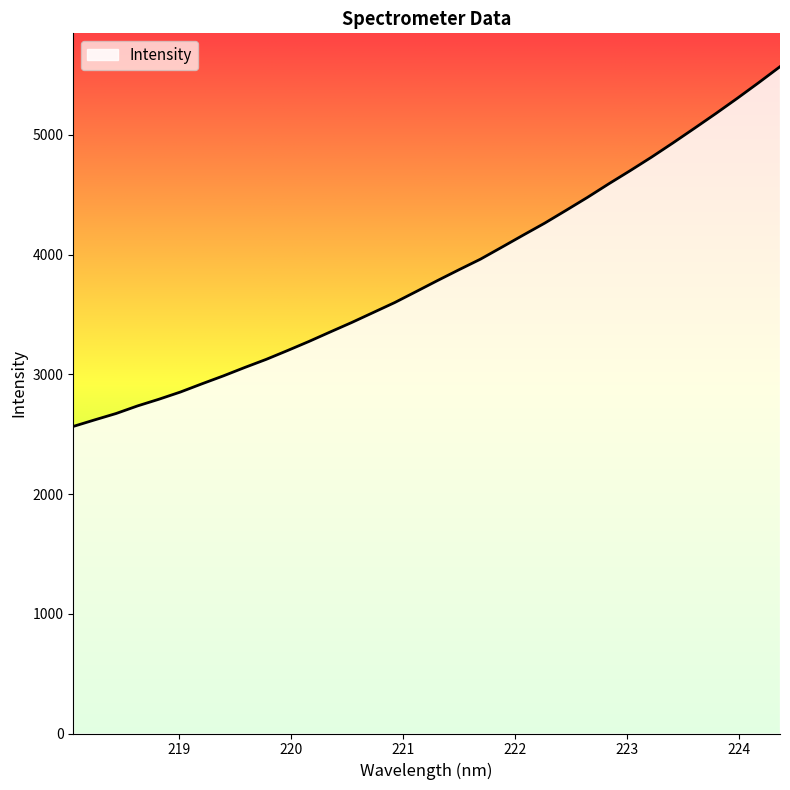

What is the difference between the maximum and minimum values?

3004.8